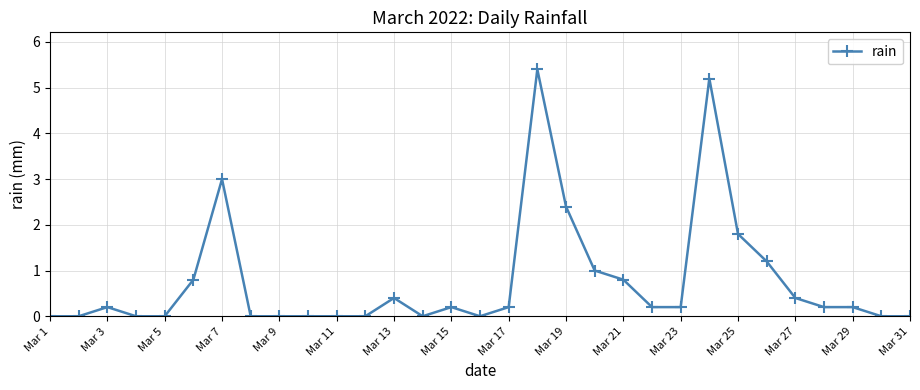

What is the value of the 3rd point from the left?

0.2